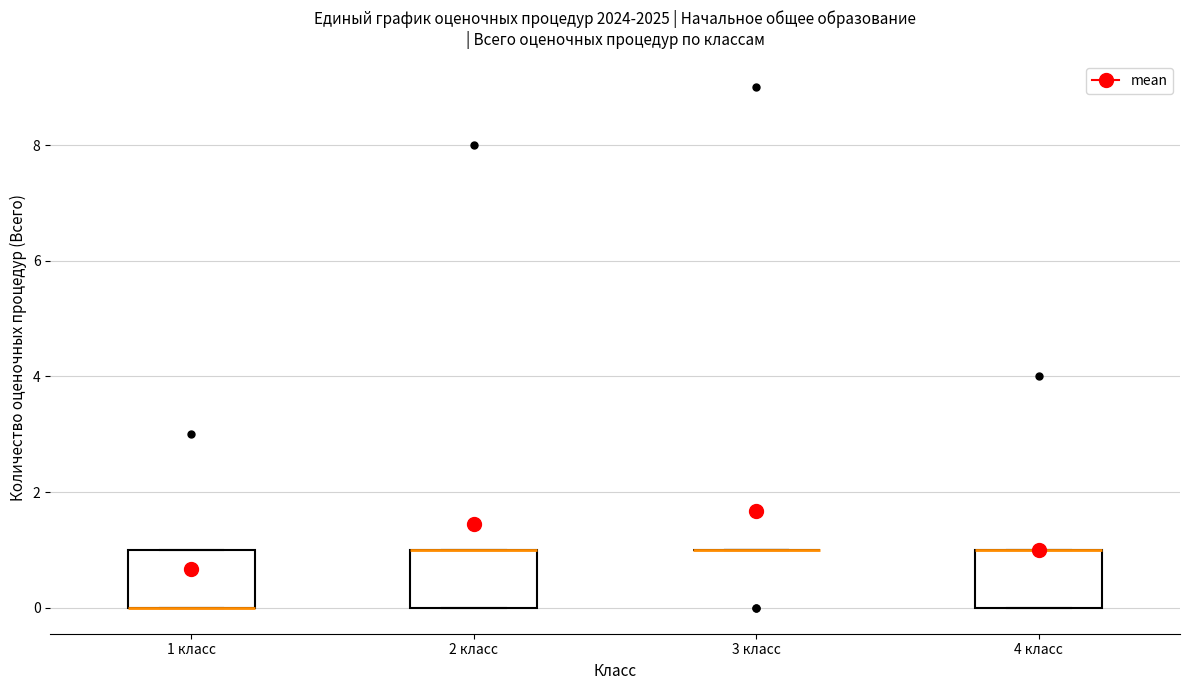

Reading left to right, transcribe this box plot: for each box, give where its median line is, the range the box spans, and where its two whiskers end, as read against the y-axis. The values are not printed on the chart, so give them approximately, as read against the axis.

1 класс: median 0 (drawn on the box's lower edge), box 0 to 1, whiskers 0 to 1
2 класс: median 1 (drawn on the box's upper edge), box 0 to 1, whiskers 0 to 1
3 класс: box collapsed to a line at 1, whiskers 1 to 1
4 класс: median 1 (drawn on the box's upper edge), box 0 to 1, whiskers 0 to 1